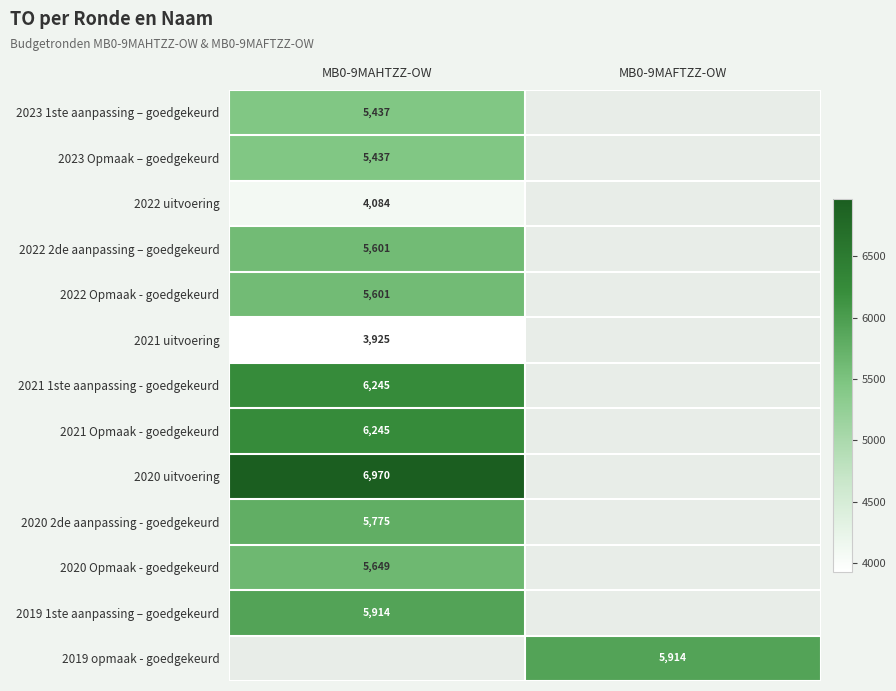

True or false: 2022 Opmaak - goedgekeurd has a value of 5601 at MB0-9MAHTZZ-OW.

True